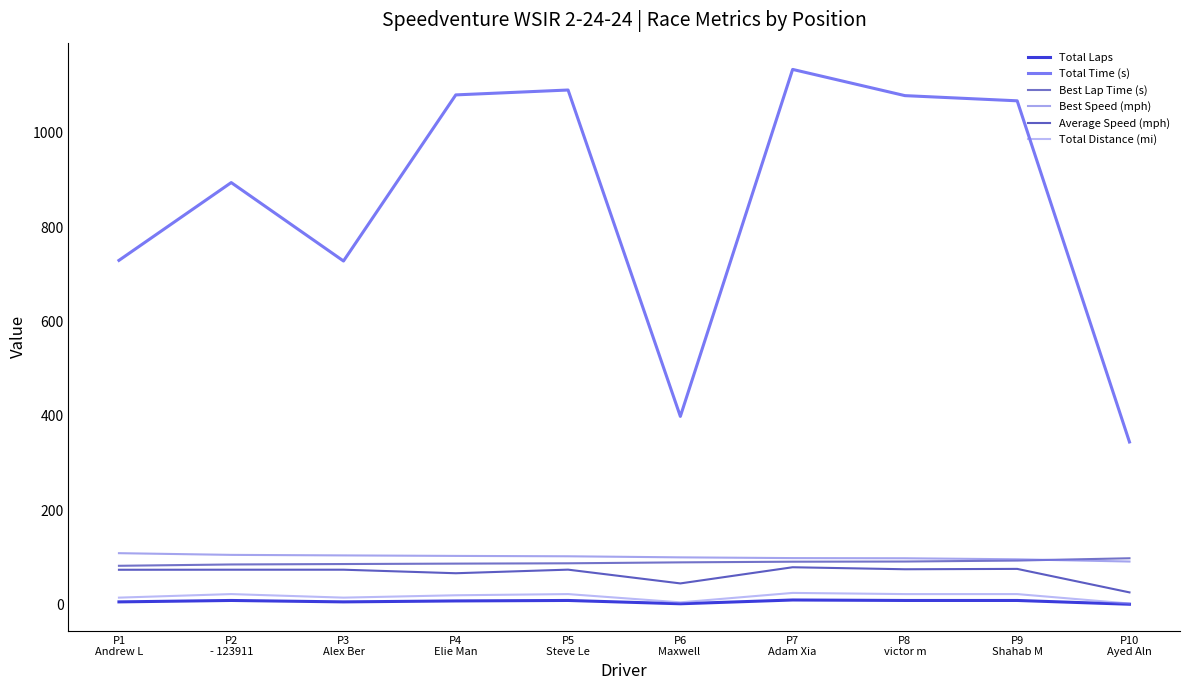

How many categories are shown in the chart?

10